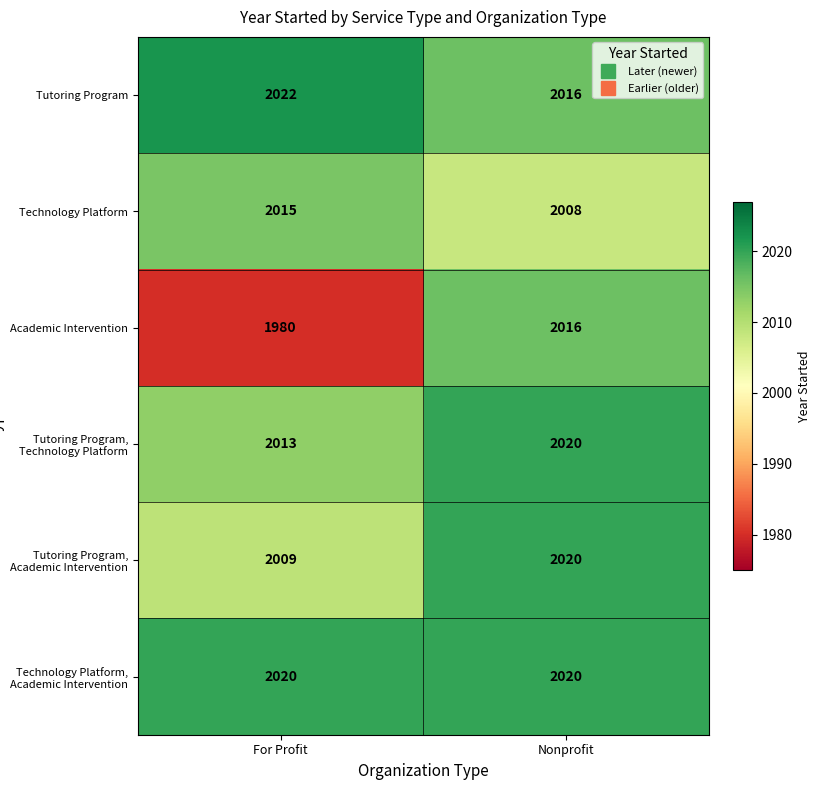

What is the minimum value for Academic Intervention?

1980